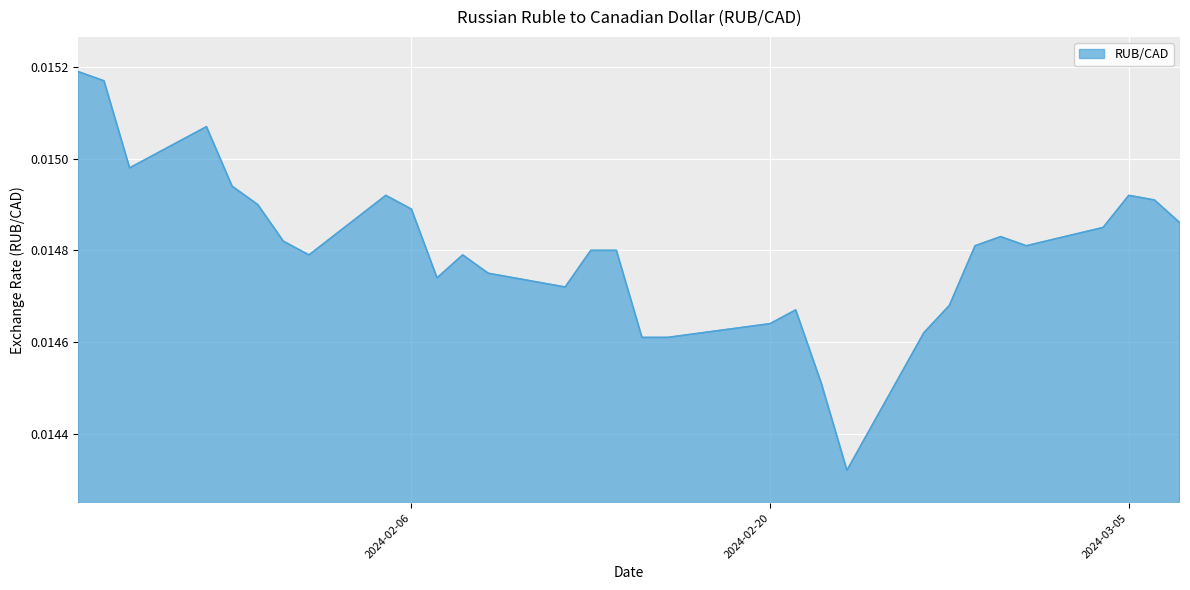

Rank the categories by value from highest to lowest.

2024-01-24, 2024-01-25, 2024-01-29, 2024-01-26, 2024-01-30, 2024-02-05, 2024-03-05, 2024-03-06, 2024-01-31, 2024-02-06, 2024-03-07, 2024-03-04, 2024-02-29, 2024-02-01, 2024-02-28, 2024-03-01, 2024-02-13, 2024-02-14, 2024-02-02, 2024-02-08, 2024-02-09, 2024-02-07, 2024-02-12, 2024-02-27, 2024-02-21, 2024-02-20, 2024-02-26, 2024-02-15, 2024-02-16, 2024-02-22, 2024-02-23